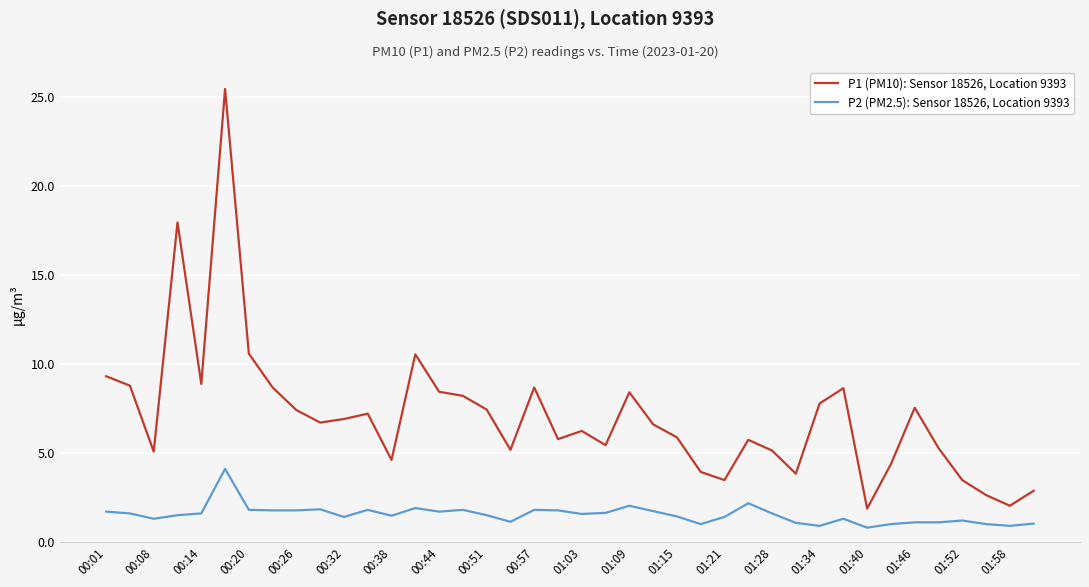

Rank the series by their maximum value, from lowest to highest.

P2 (PM2.5): Sensor 18526, Location 9393, P1 (PM10): Sensor 18526, Location 9393